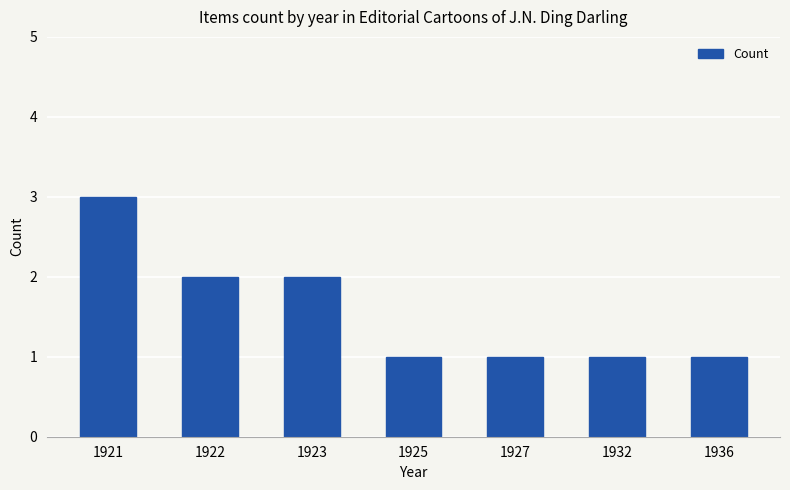

What is the sum of the values at 1927 and 1921?

4